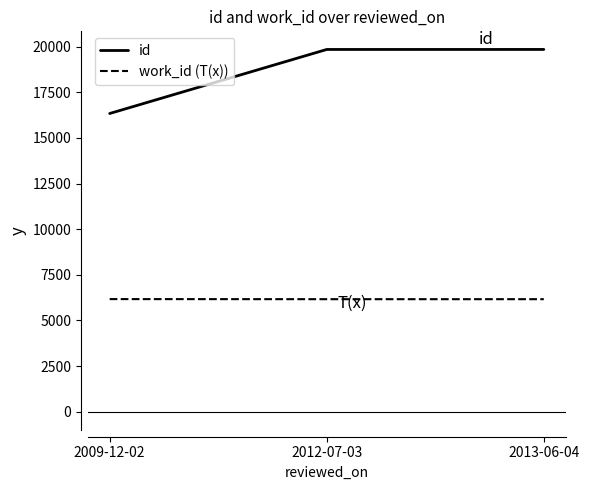

What is the highest value of the id series?

19847